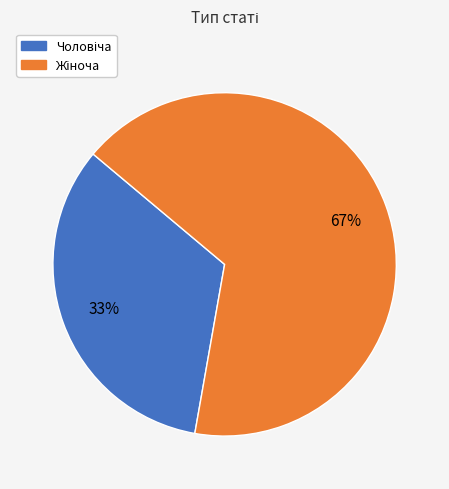

Is there any slice that represents more than half of the pie?

Yes